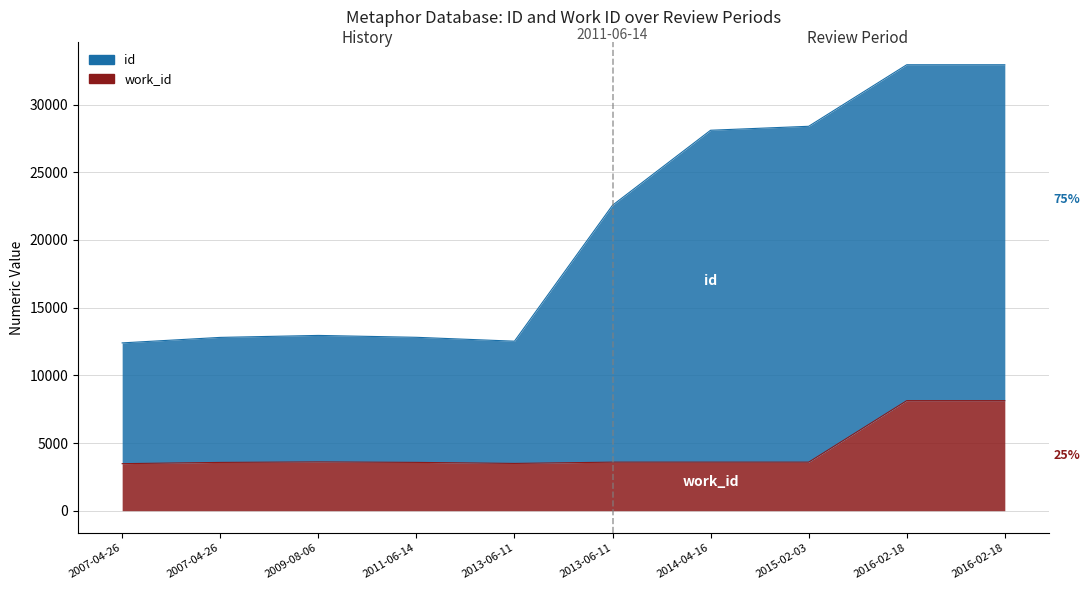

At 2016-02-18, list the series in order from largest to smallest.

id, work_id